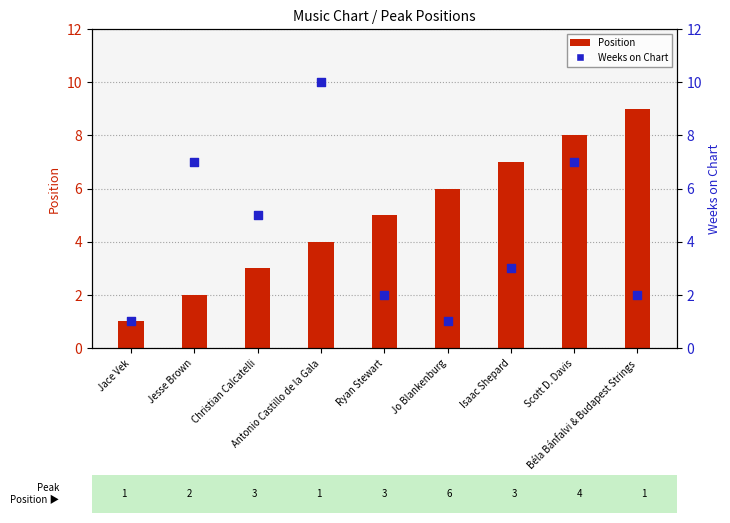

Is the value of Position at Christian Calcatelli greater than the value of Weeks on Chart at Antonio Castillo de la Gala?

No